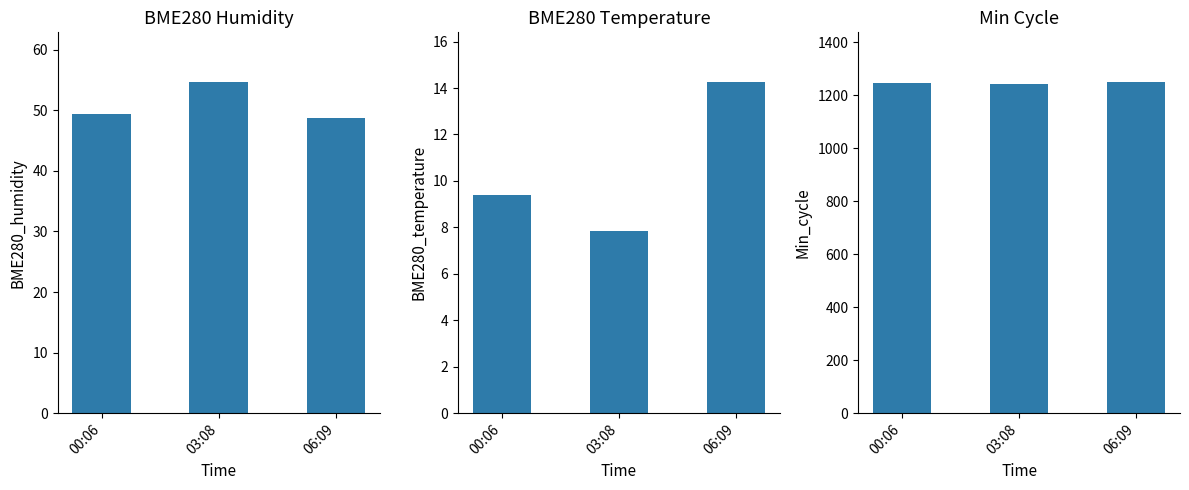

What is the difference between the highest and lowest values at 06:09?

1235.7